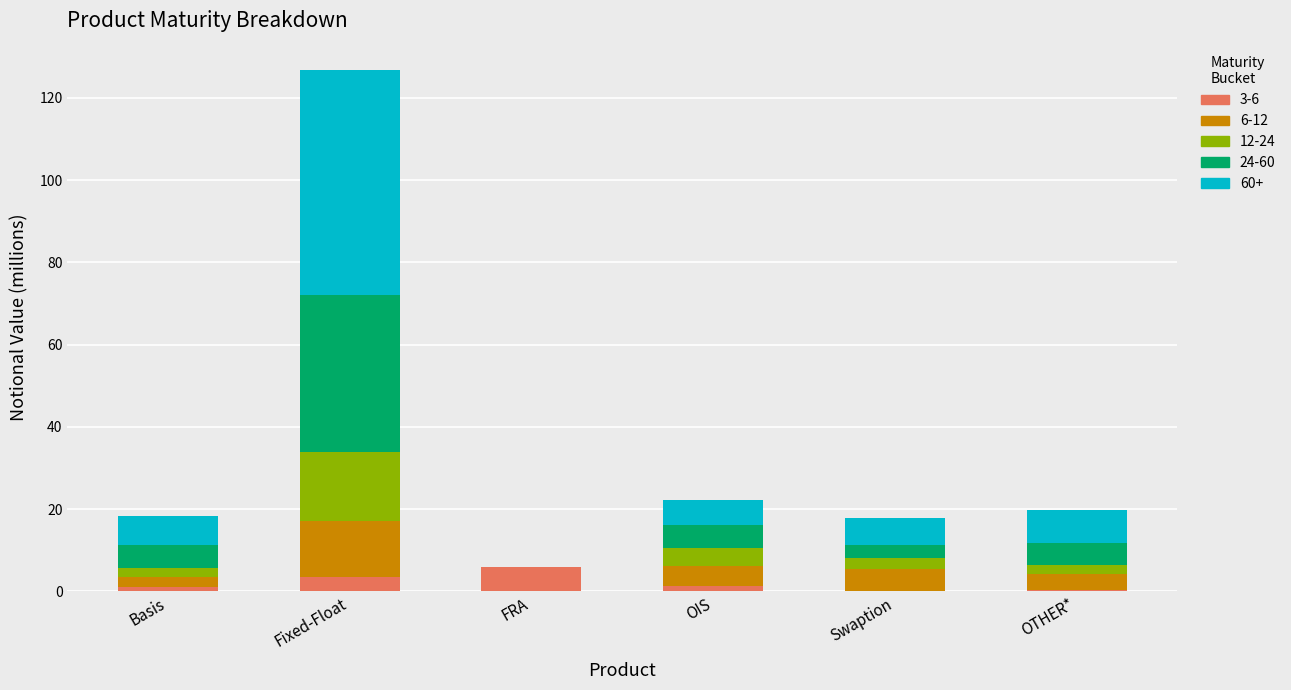

Is it true that 3-6 equals 0.0 at Swaption?

True